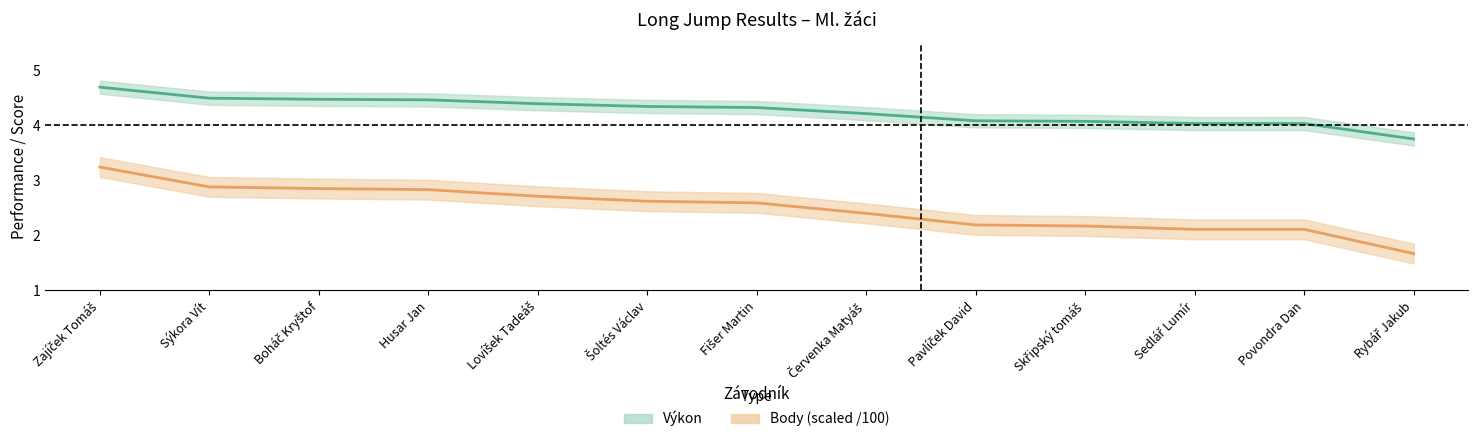

What are all the series names shown in the legend?

Výkon, Body (scaled)